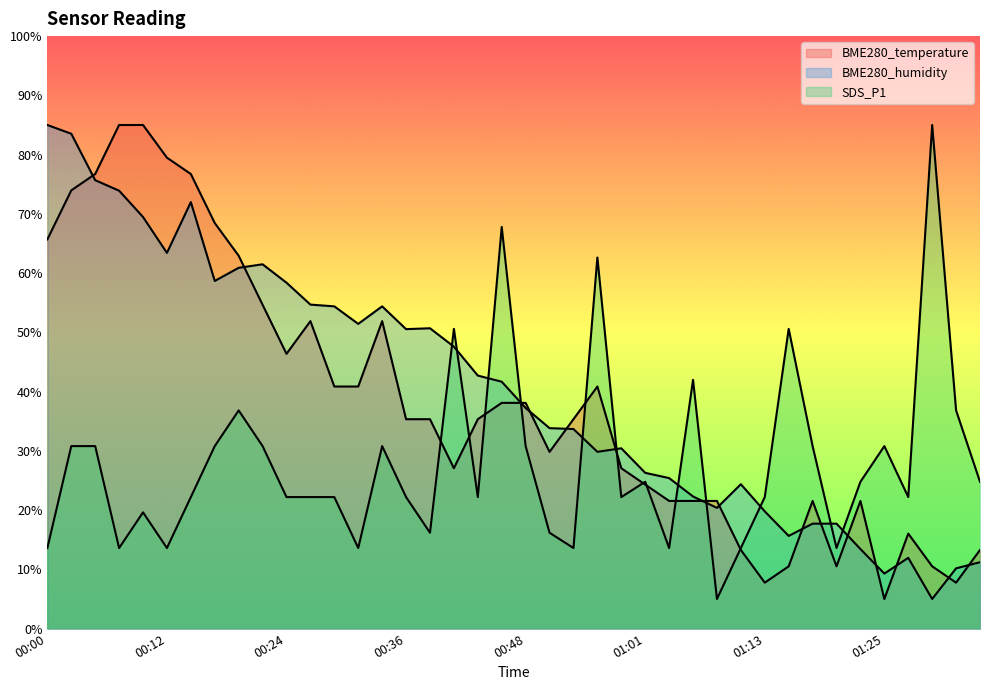

What is the minimum value for BME280_humidity?

5.0